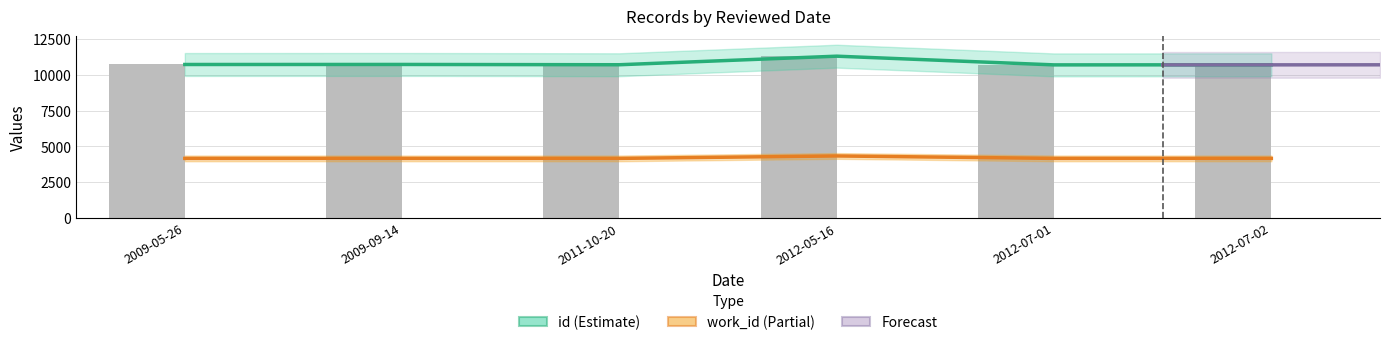

How many data points in work_id are above 4153?

1